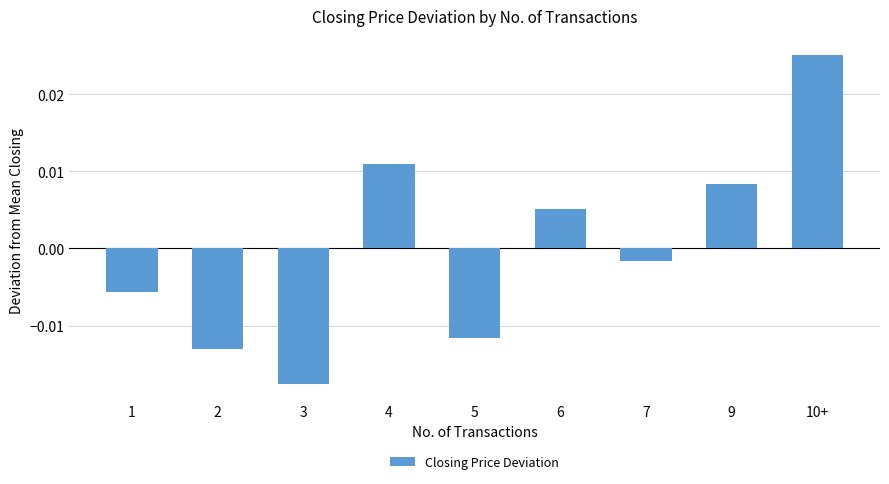

At which label does the data first exceed 0?

4